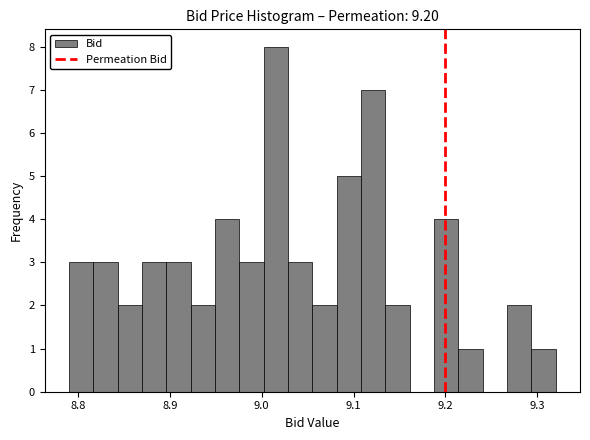

Around what value on the x-axis is the tallest bar? Give the approximate position of its centre, as read against the axis.

9.02